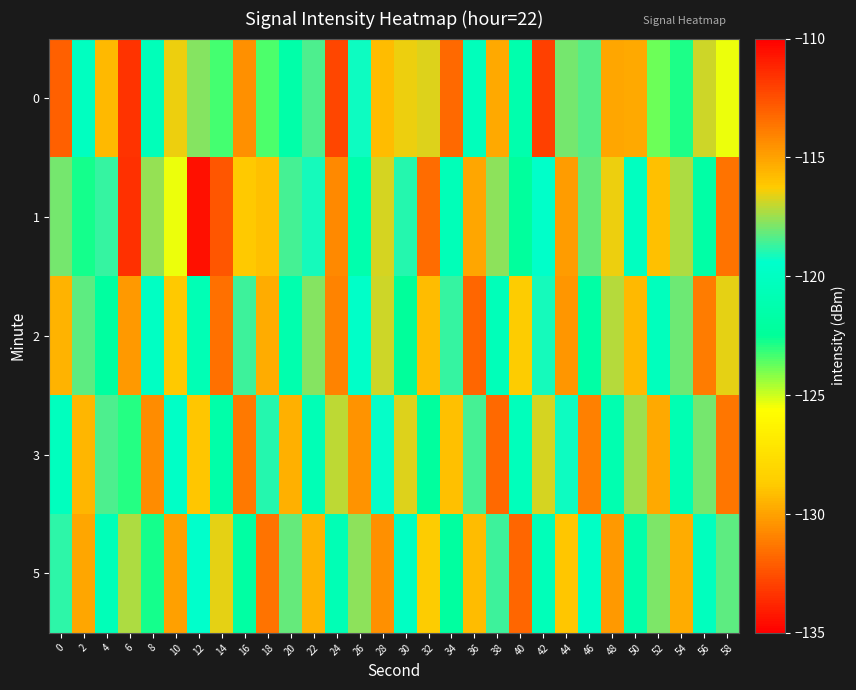

Reading right to left, transcribe all the data shown in this chart.

0: 58=-125.4	56=-116.9	54=-122.8	52=-123.8	50=-115.2	48=-115.2	46=-118.3	44=-118.0	42=-112.0	40=-121.3	38=-115.3	36=-120.4	34=-113.3	32=-116.7	30=-116.5	28=-115.8	26=-119.2	24=-112.2	22=-118.4	20=-121.5	18=-123.4	16=-114.5	14=-123.3	12=-117.8	10=-116.4	8=-120.5	6=-133.4	4=-115.7	2=-120.1	0=-112.9
1: 58=-113.6	56=-121.7	54=-117.3	52=-115.9	50=-120.1	48=-116.5	46=-118.2	44=-114.8	42=-119.5	40=-122.3	38=-117.7	36=-115.1	34=-120.6	32=-113.4	30=-118.9	28=-116.8	26=-121.3	24=-114.2	22=-119.1	20=-118.5	18=-115.9	16=-116.2	14=-112.7	12=-110.5	10=-125.3	8=-117.5	6=-111.5	4=-118.7	2=-122.7	0=-117.9
2: 58=-116.6	56=-113.9	54=-118.1	52=-120.3	50=-115.7	48=-117.2	46=-121.8	44=-114.6	42=-119.1	40=-116.3	38=-120.5	36=-113.2	34=-118.7	32=-115.8	30=-122.4	28=-116.9	26=-119.6	24=-114.1	22=-117.8	20=-121.2	18=-115.3	16=-118.6	14=-113.5	12=-120.8	10=-116.2	8=-119.9	6=-114.7	4=-122.1	2=-118.3	0=-115.5
3: 58=-113.7	56=-118.0	54=-120.9	52=-115.2	50=-117.5	48=-121.1	46=-114.0	44=-119.2	42=-116.8	40=-120.4	38=-113.3	36=-118.5	34=-115.9	32=-122.2	30=-116.7	28=-119.3	26=-114.5	24=-117.1	22=-120.7	20=-115.4	18=-118.9	16=-113.8	14=-121.5	12=-116.1	10=-119.7	8=-114.3	6=-122.9	4=-118.4	2=-115.6	0=-120.2
5: 58=-118.3	56=-120.2	54=-115.3	52=-117.9	50=-121.4	48=-114.7	46=-119.8	44=-116.1	42=-120.5	40=-113.2	38=-118.6	36=-115.8	34=-122.1	32=-116.3	30=-119.9	28=-114.4	26=-117.7	24=-120.8	22=-115.5	20=-118.2	18=-113.6	16=-121.9	14=-116.6	12=-119.4	10=-114.9	8=-122.7	6=-117.3	4=-120.6	2=-115.1	0=-118.8